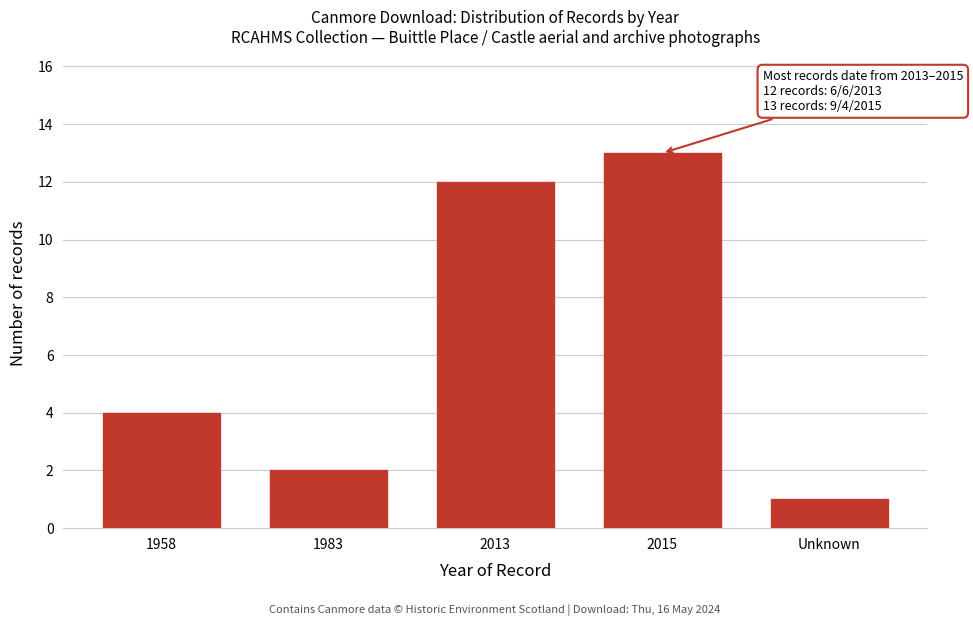

Reading left to right, extract all data points from this chart.

4	2	12	13	1